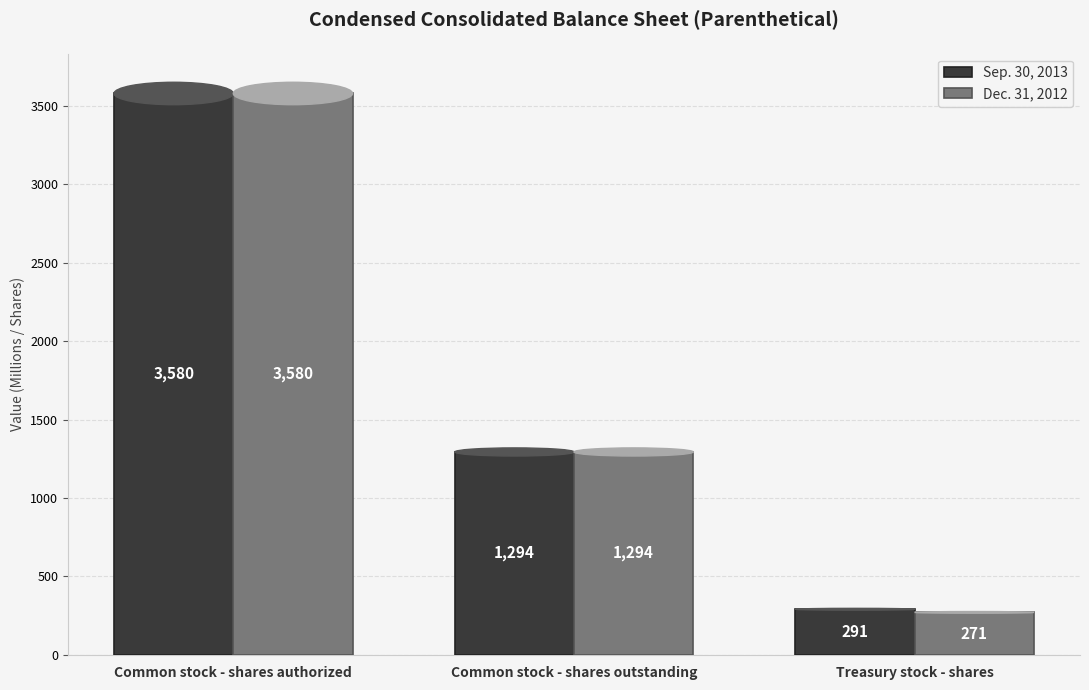

Are the bars grouped side by side (vs. stacked)?

Yes